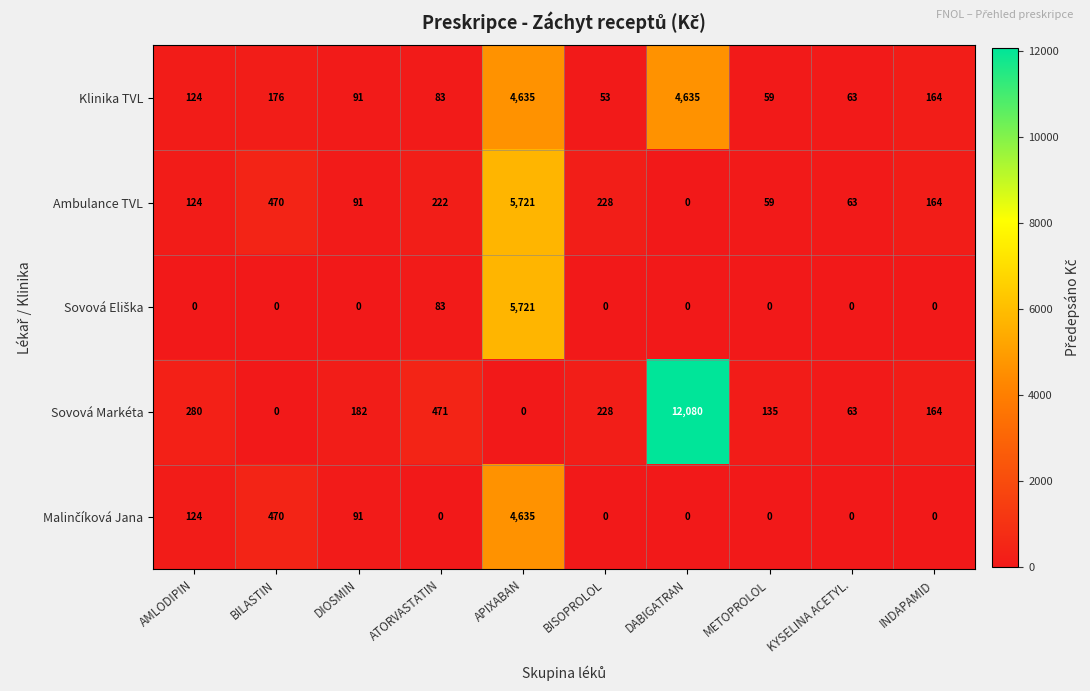

At which category does the chart reach its peak across all series?

DABIGATRAN